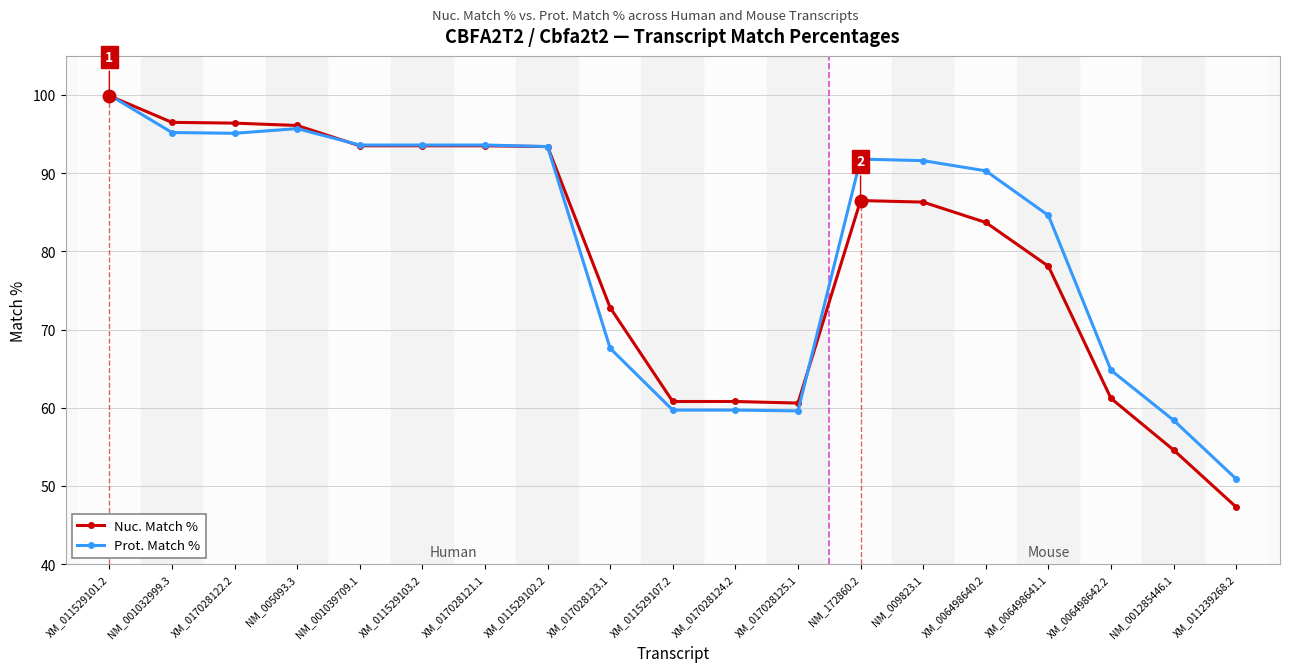

What is the sum of the Nuc. Match % values at XM_017028122.2 and NM_009823.1?

182.7